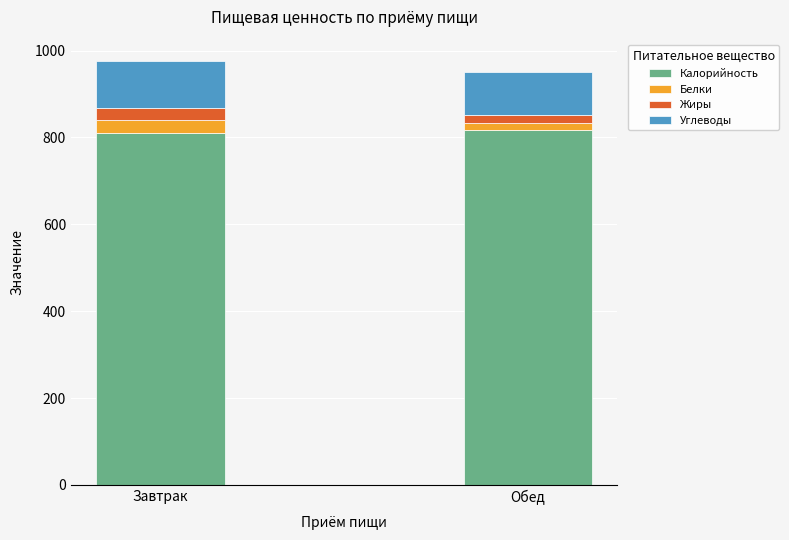

The value of Калорийность at Завтрак is 1098.5. True or false?

False